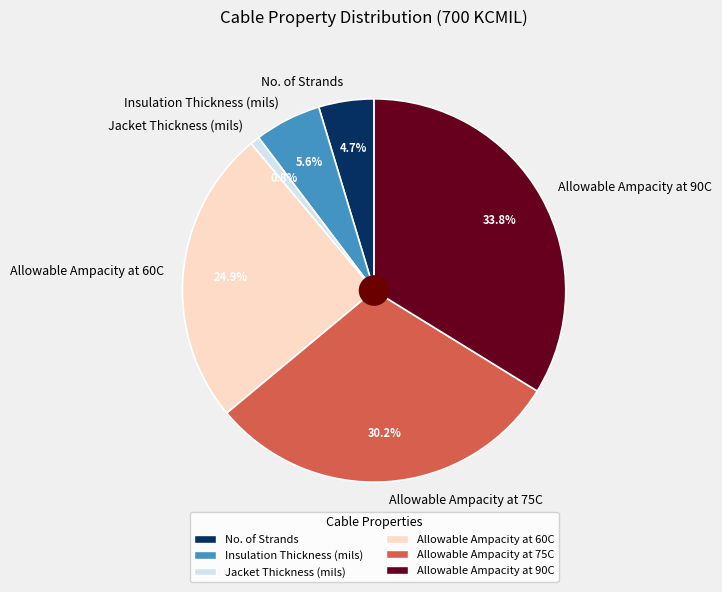

To the nearest percent, what percentage of the pie is No. of Strands?

5%